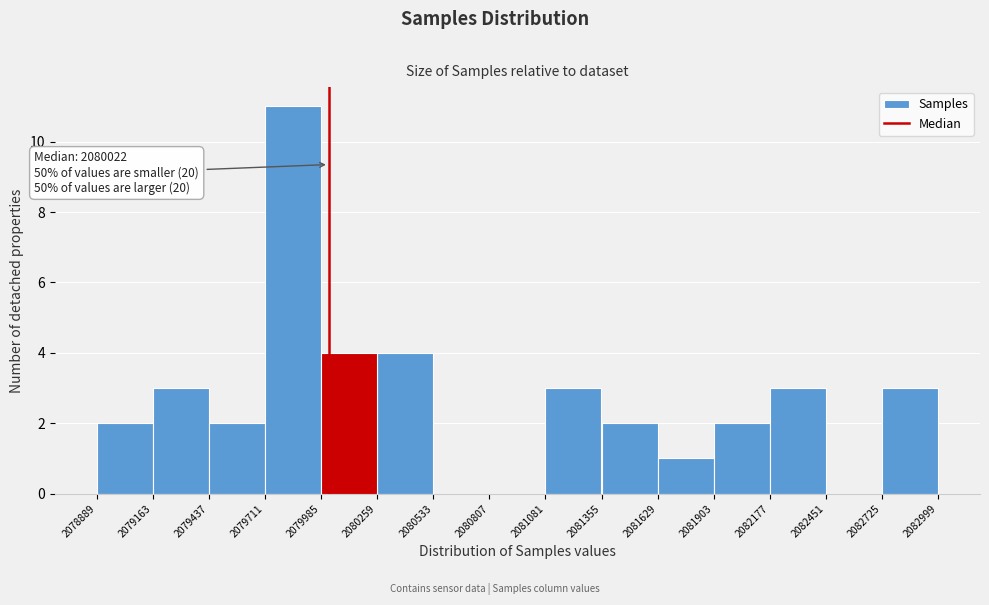

Over which range of the x-axis is the bar tallest?

2079711 to 2079985